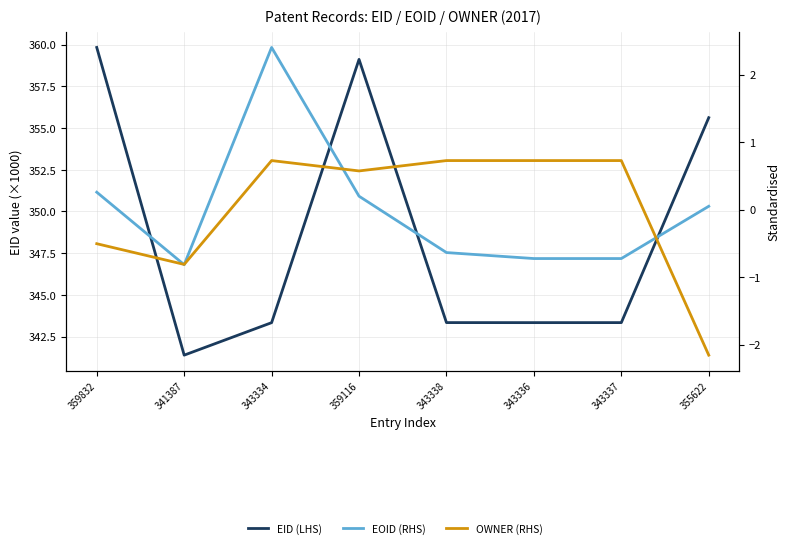

Where is the first local maximum for OWNER (RHS)?

343334